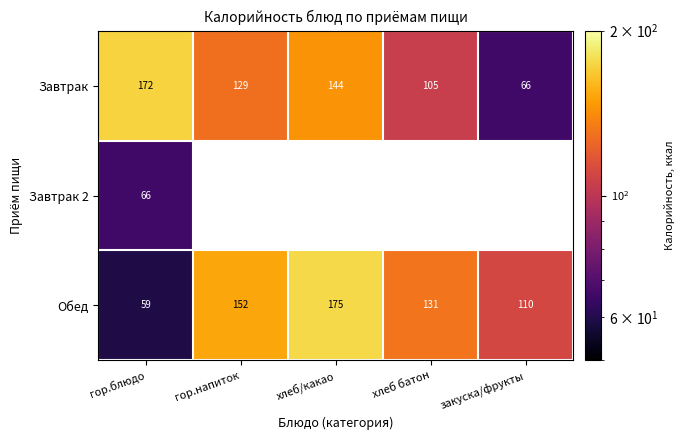

The value of Завтрак at хлеб батон is 170.6. True or false?

False